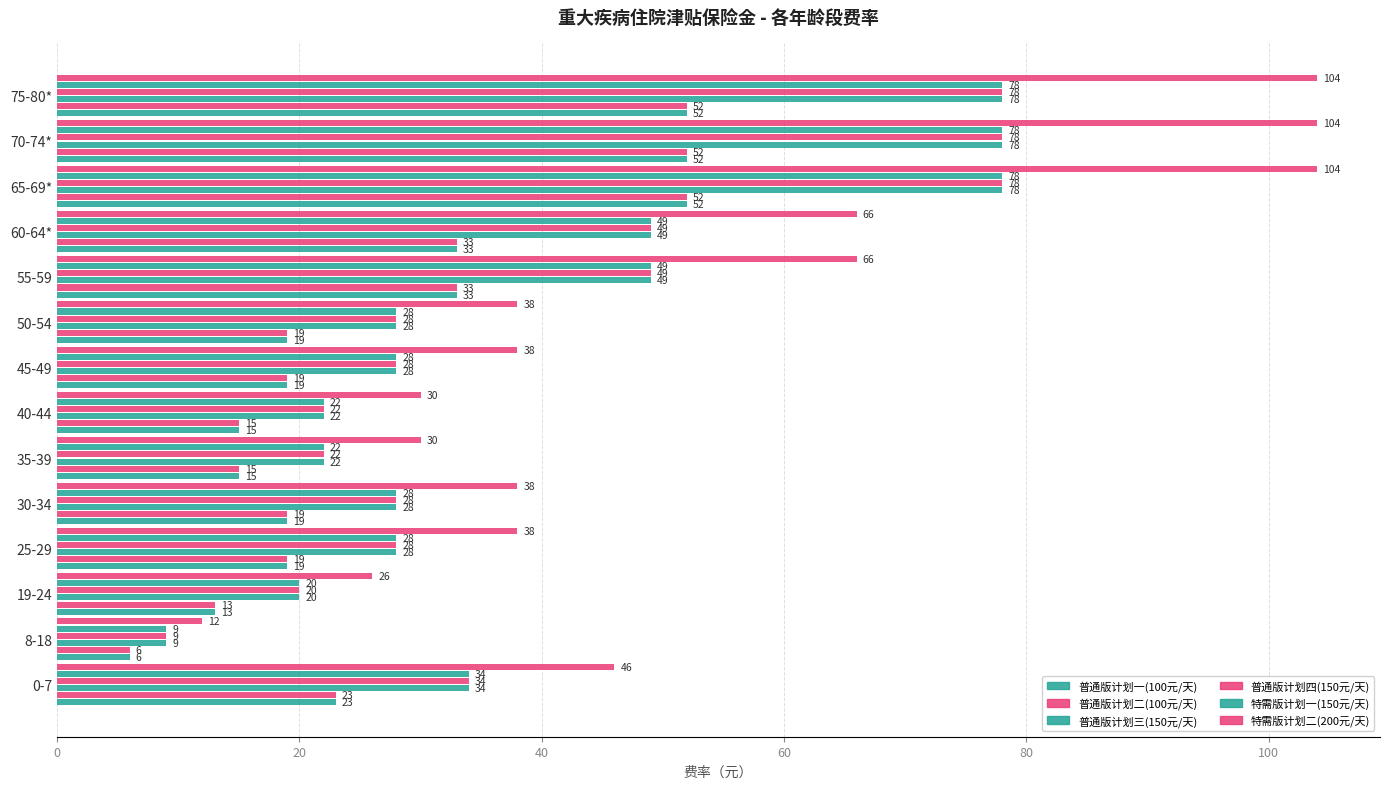

How many values in the 特需版计划二(200元/天) series are below 38?

4